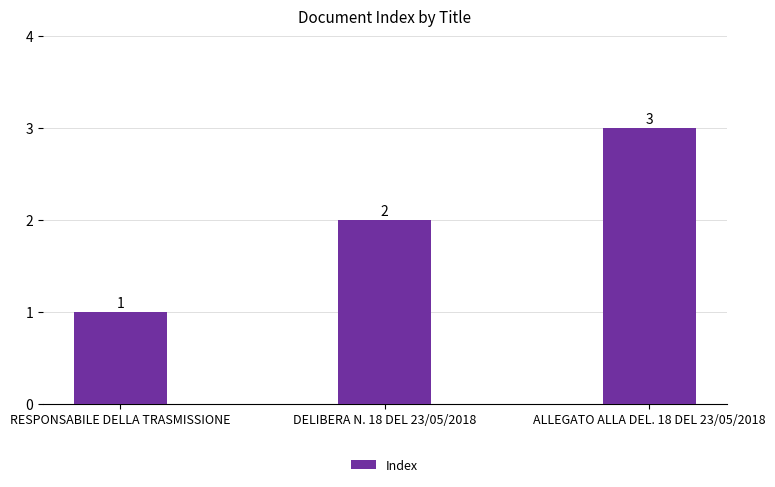

What is the approximate value at RESPONSABILE DELLA TRASMISSIONE?

1